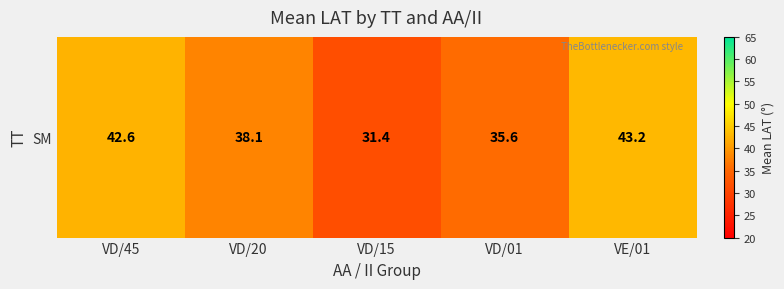

Reading left to right, transcribe all the data shown in this chart.

VD/45=42.6	VD/20=38.1	VD/15=31.4	VD/01=35.6	VE/01=43.2